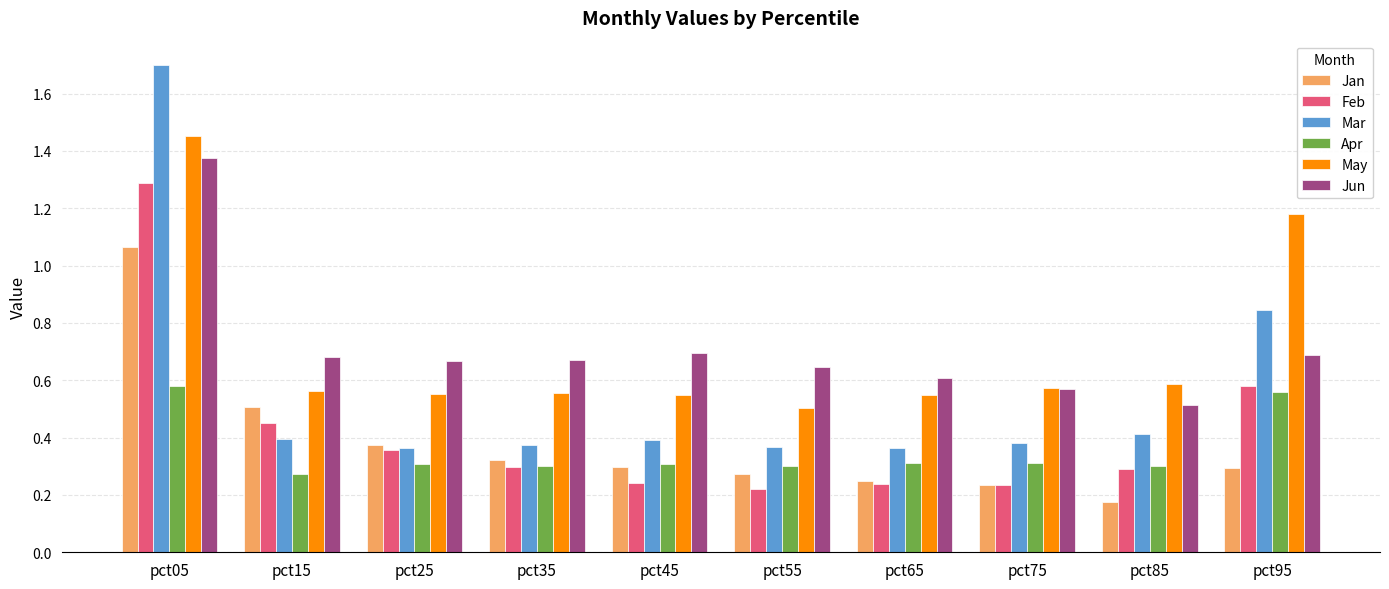

Which series changed the most between pct05 and pct15?

Mar